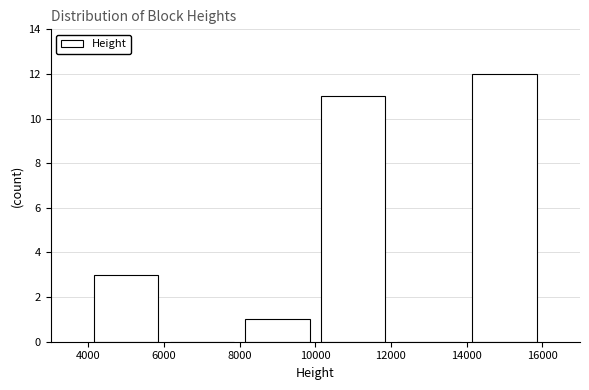

Reading left to right, list every bar in this chart as the range it spans on the x-axis followed by its height. The values are not printed on the chart, so give them approximately, as read against the axis.

4000 to 6000: 3
6000 to 8000: 0
8000 to 10000: 1
10000 to 12000: 11
12000 to 14000: 0
14000 to 16000: 12